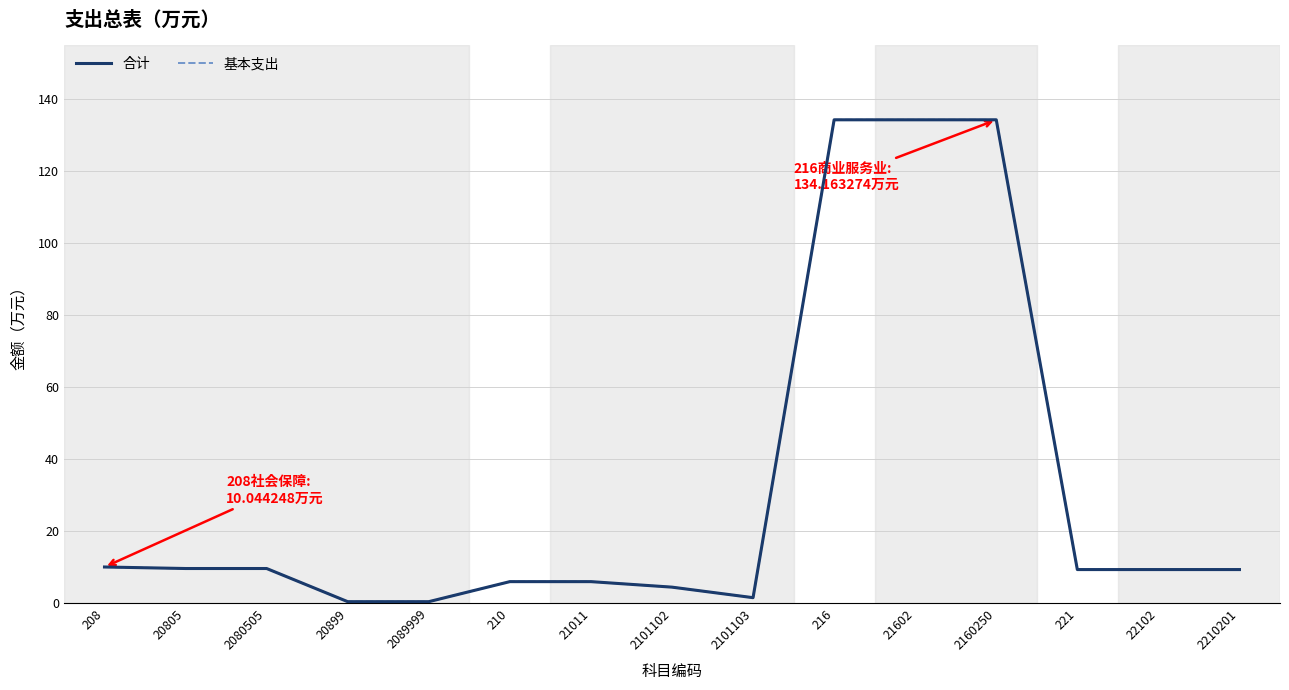

True or false: 合计 and 基本支出 cross at least once.

False